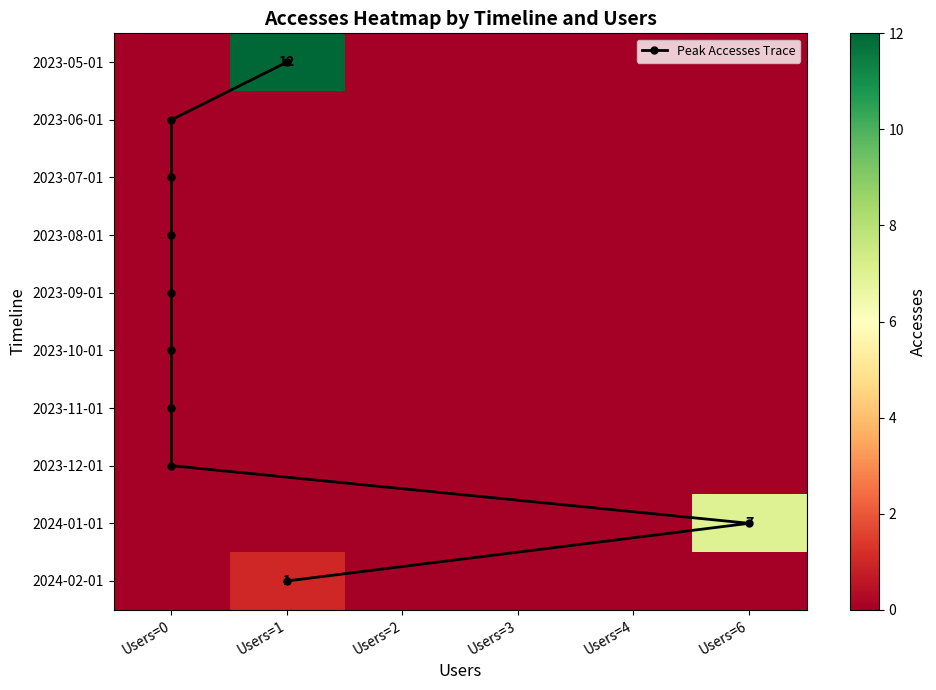

Rank the categories by 2023-12-01 value from lowest to highest.

0, 1, 2, 3, 4, 5